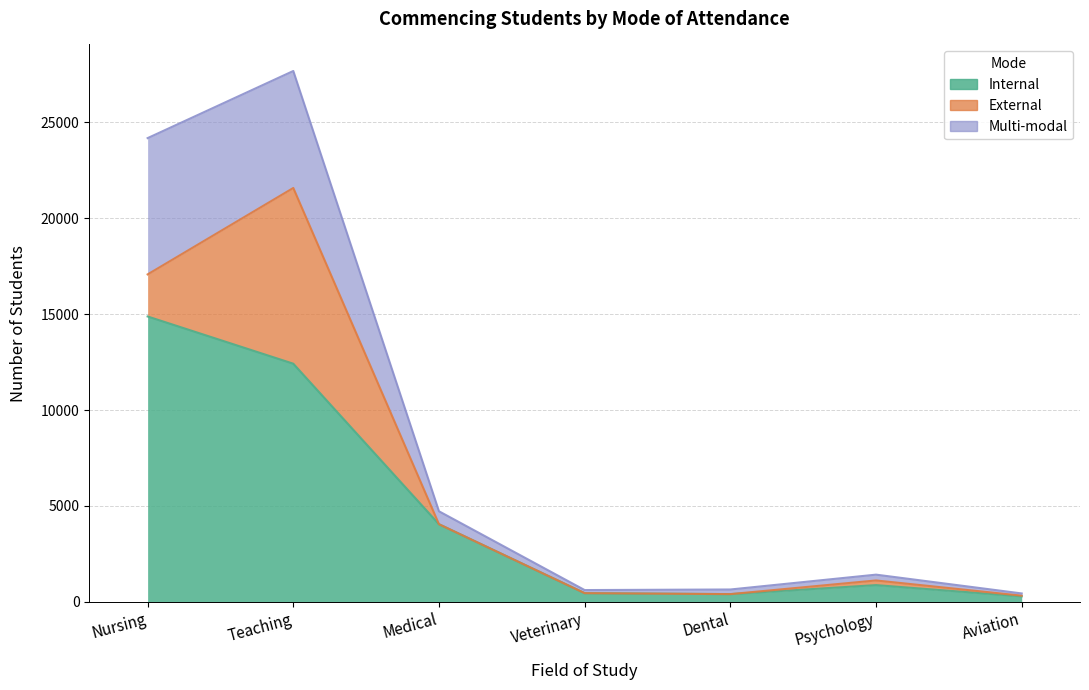

Is it true that Internal equals 377 at Aviation?

False